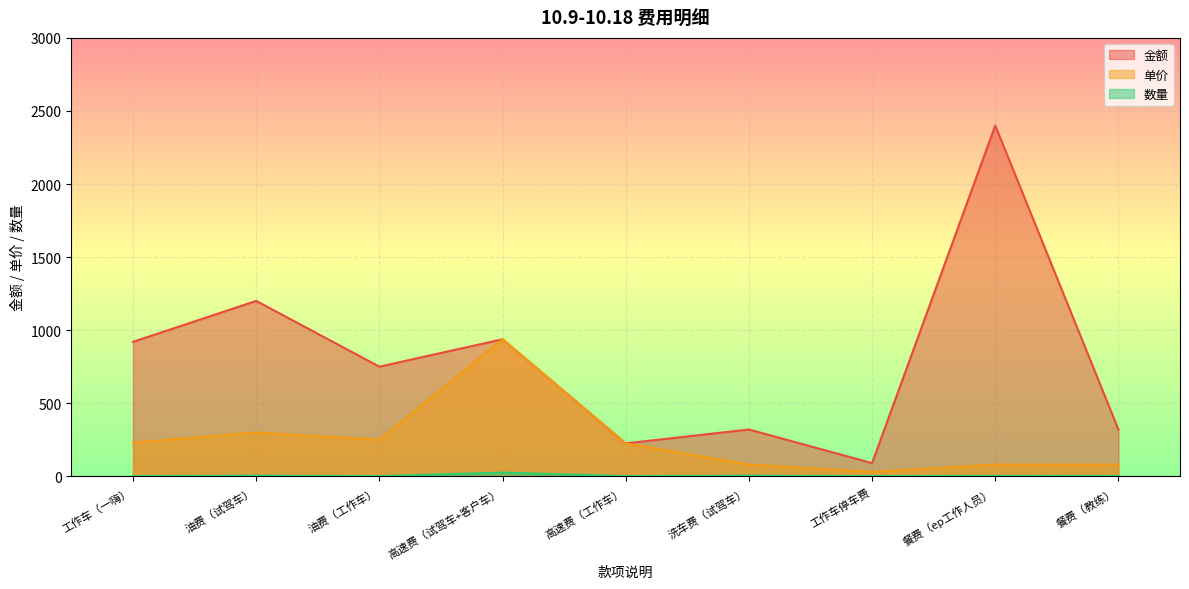

Which series has the largest total across all categories?

金额